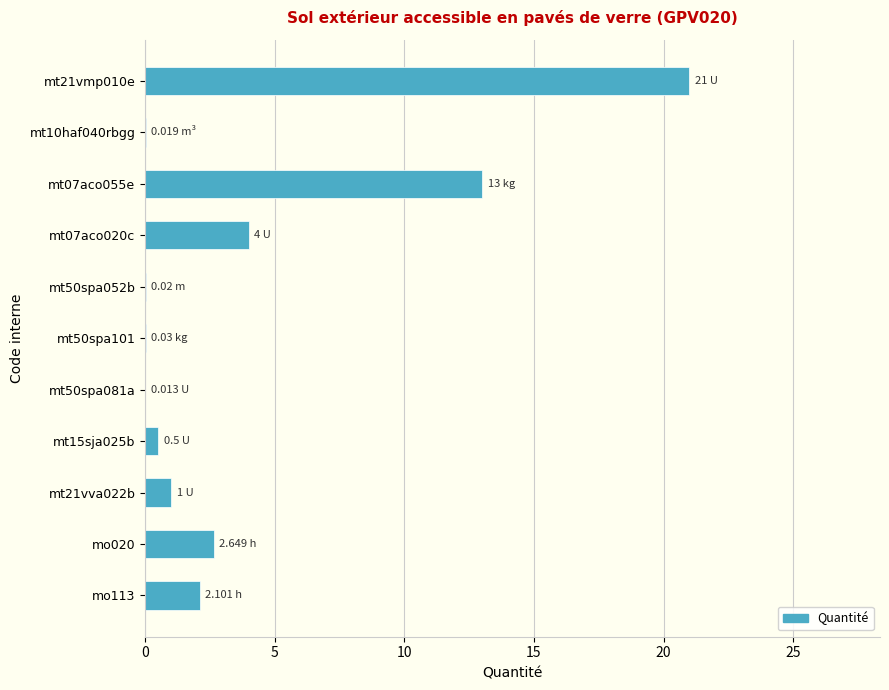

What is the sum of all values?

44.3